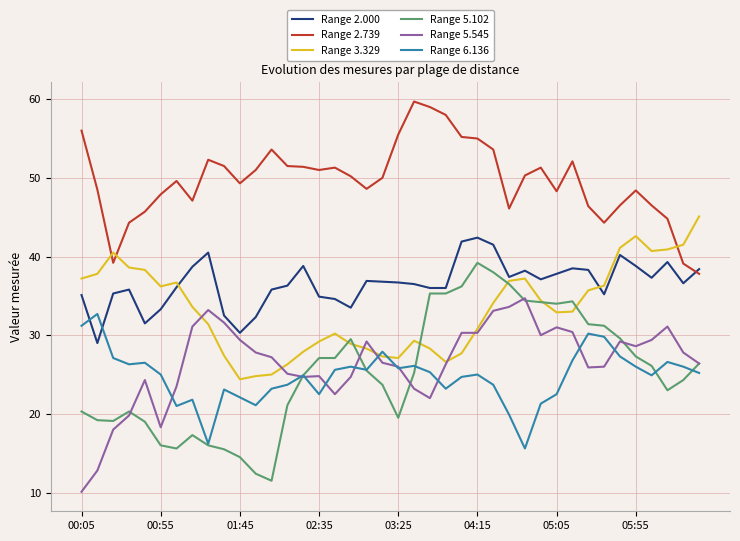

How many intersections are there between Range 6.136 and Range 3.329?

2